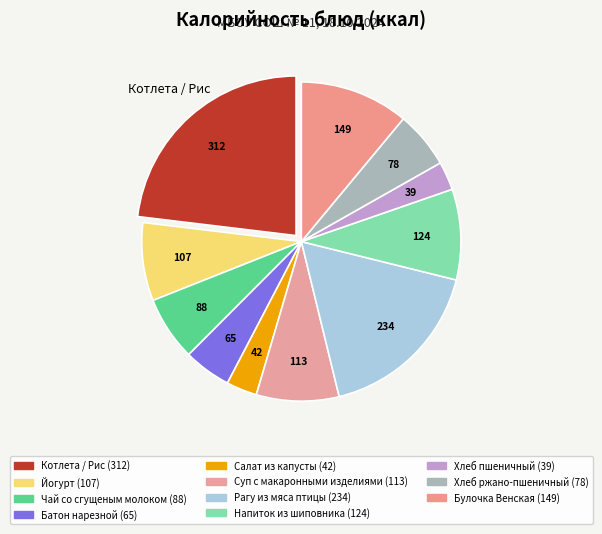

Count the number of slices in the pie.

11